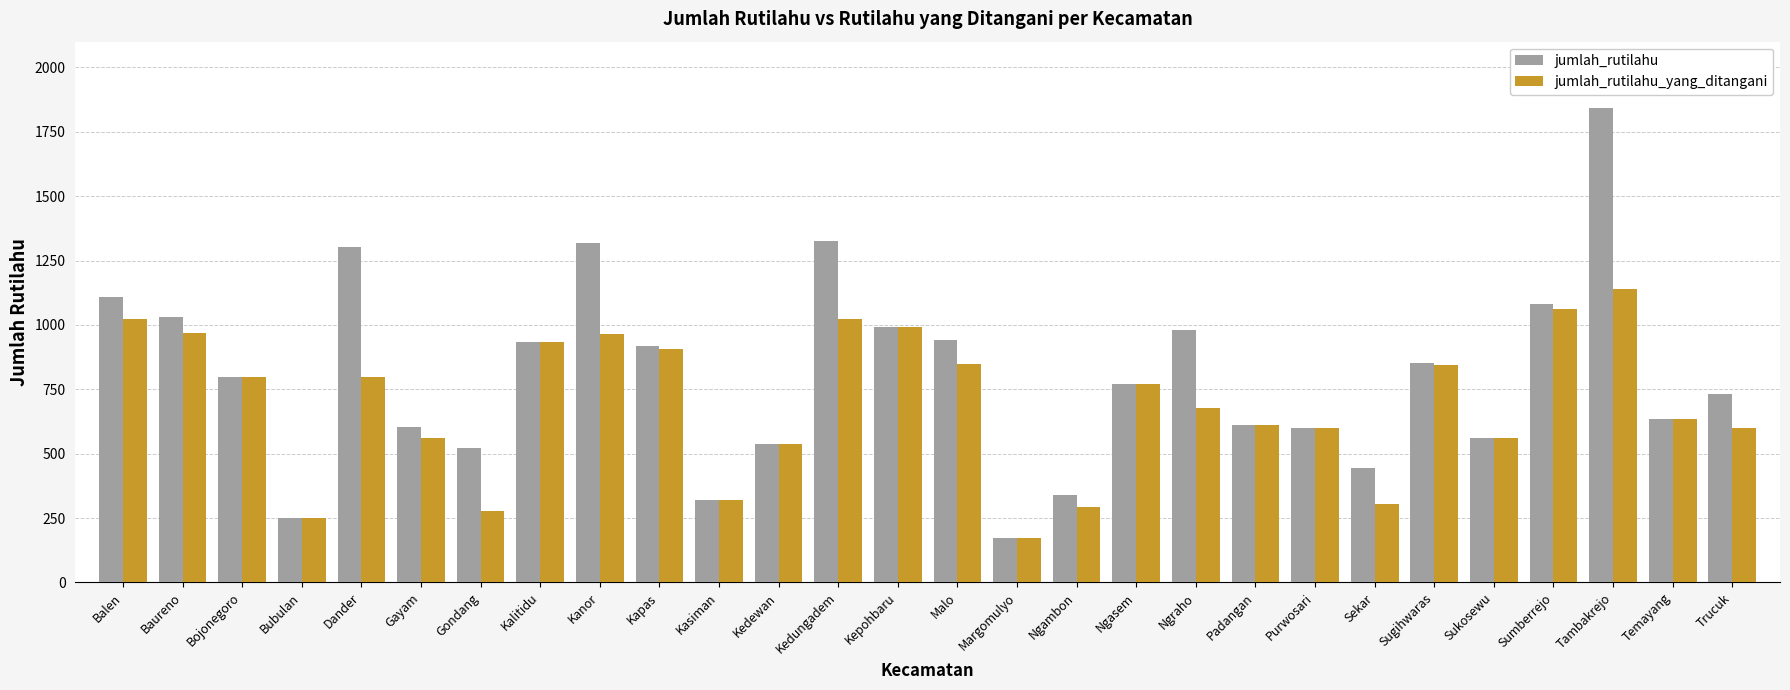

At which category is the sum across all series the highest?

Tambakrejo